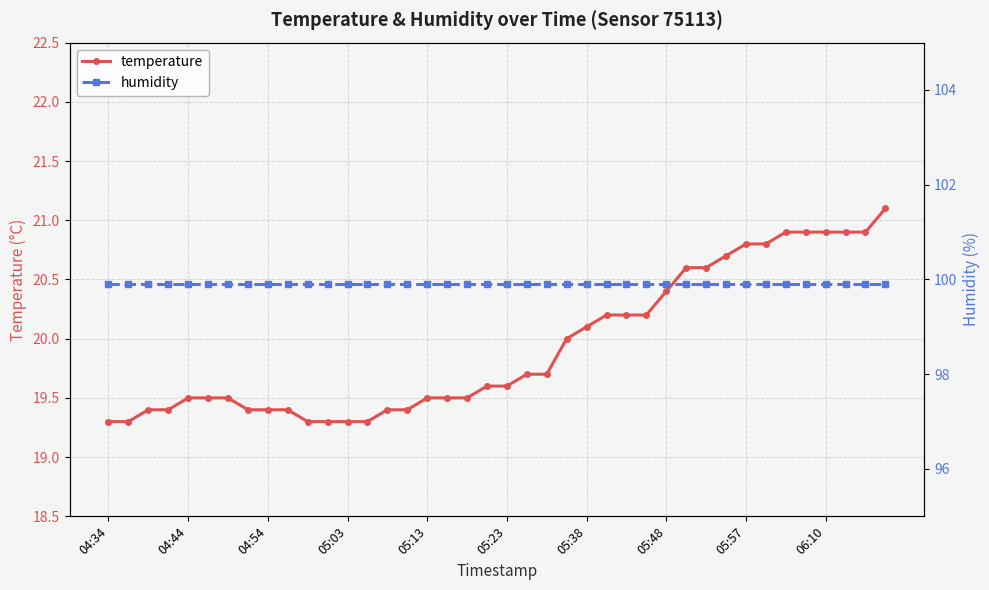

The temperature series shows 19.3 at 04:34. True or false?

True